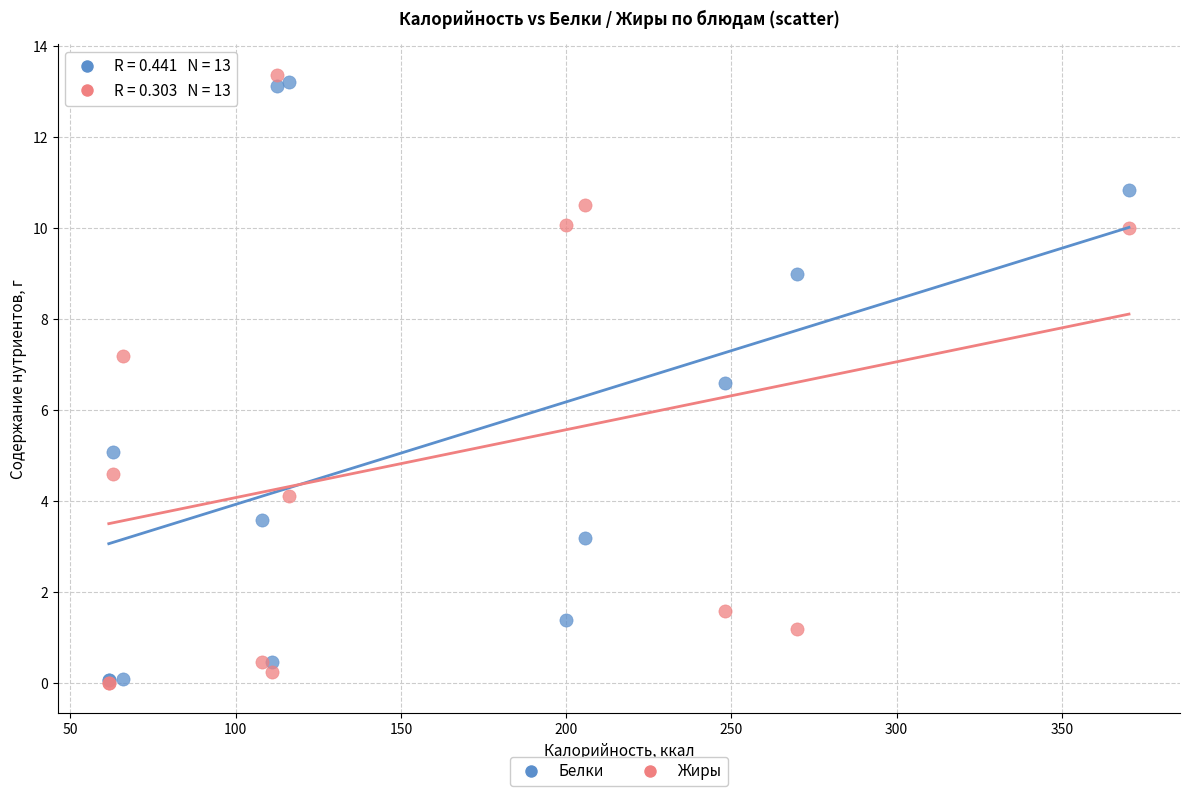

Which series has the largest Y range (max minus min)?

Жиры